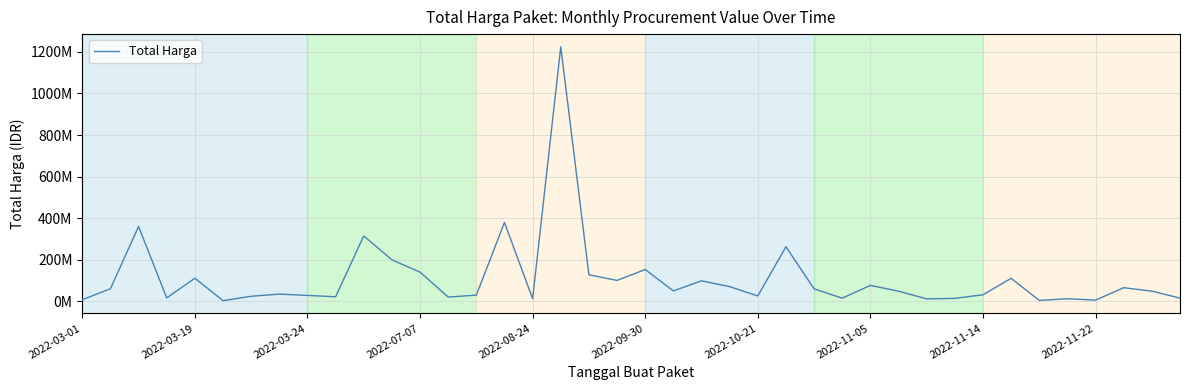

Reading left to right, transcribe all the data shown in this chart.

6936000	59935000	359500000	15787200	110389990	2395750	23680800	34132505	27720000	21231000	314121780	199200000	139800000	19950000	29000000	379075000	12000000	1224682000	127000000	100000000	152477000	49478000	98000000	70000000	25200000	262118150	59375000	14400000	75920000	48140000	11100000	13442000	30800000	110000000	3825000	11800000	5093000	65000000	48140000	14750000